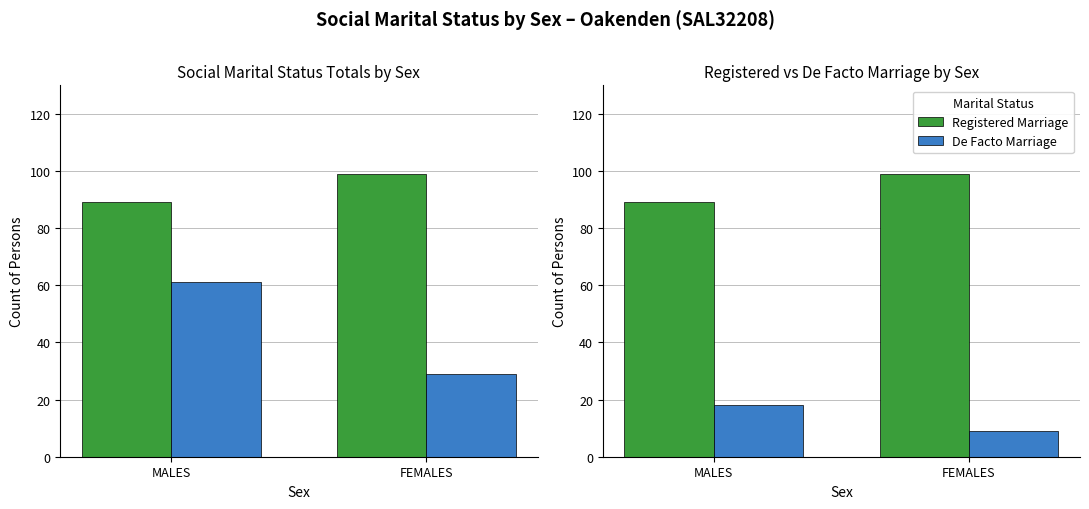

Which series changed the most between MALES and FEMALES?

Not Married